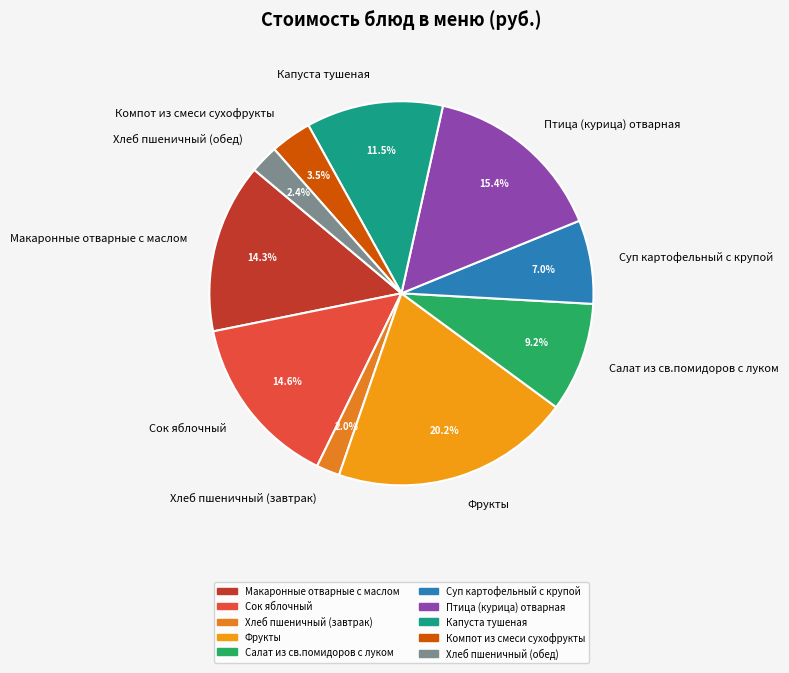

To the nearest percent, what percentage of the pie is Суп картофельный с крупой?

7%